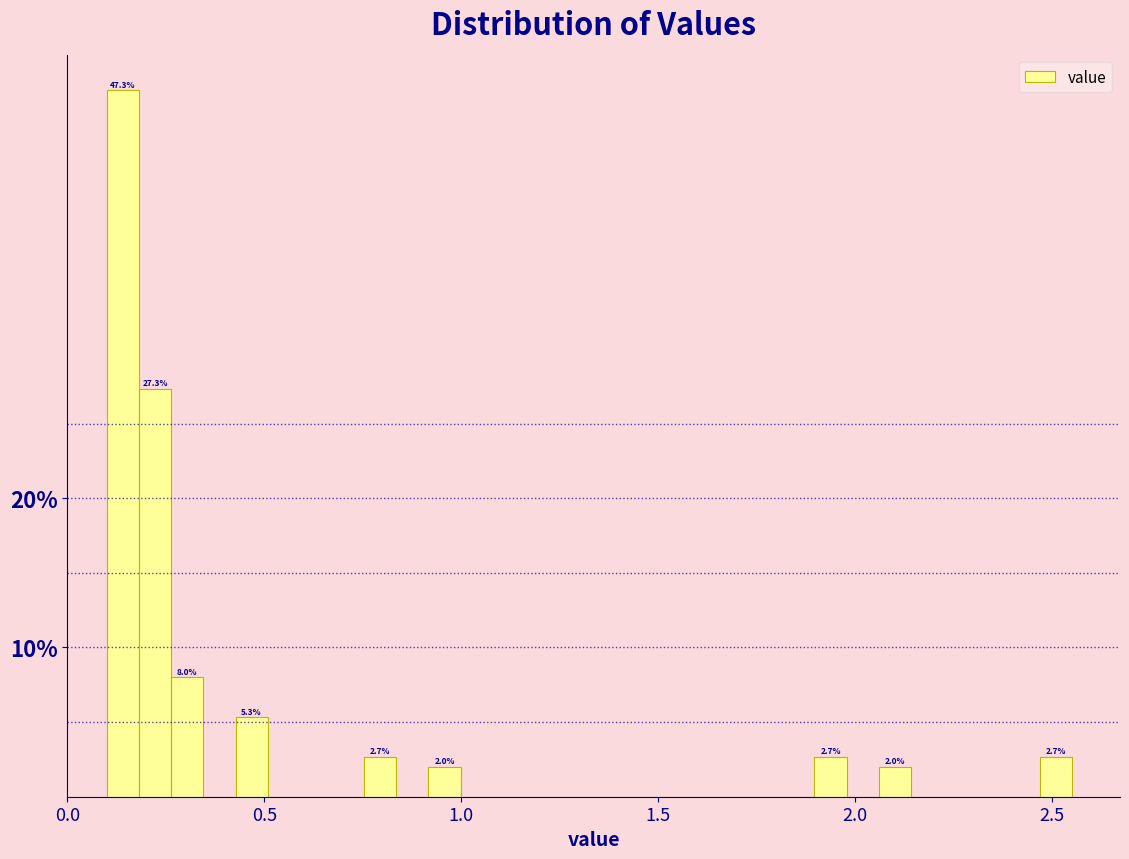

Around what value on the x-axis is the tallest bar? Give the approximate position of its centre, as read against the axis.

0.15